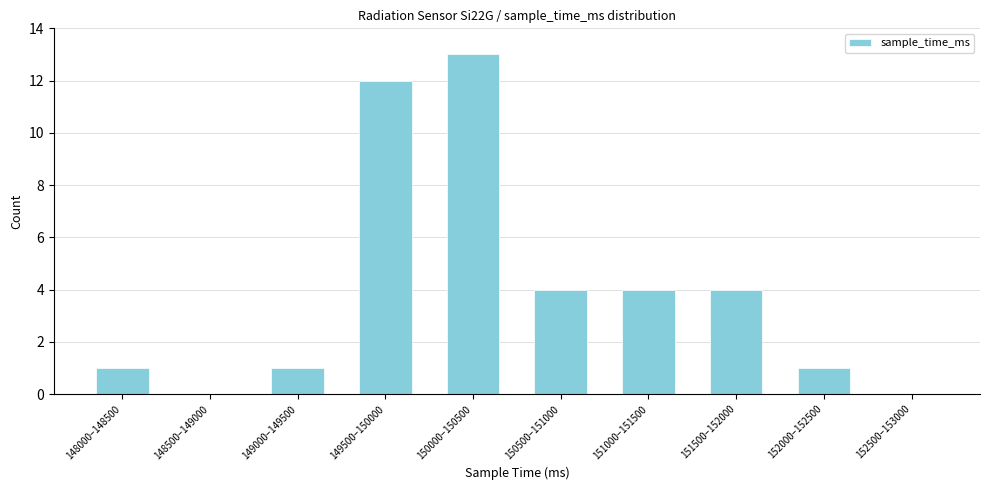

Reading left to right, extract all data points from this chart.

148000–148500=1	148500–149000=0	149000–149500=1	149500–150000=12	150000–150500=13	150500–151000=4	151000–151500=4	151500–152000=4	152000–152500=1	152500–153000=0